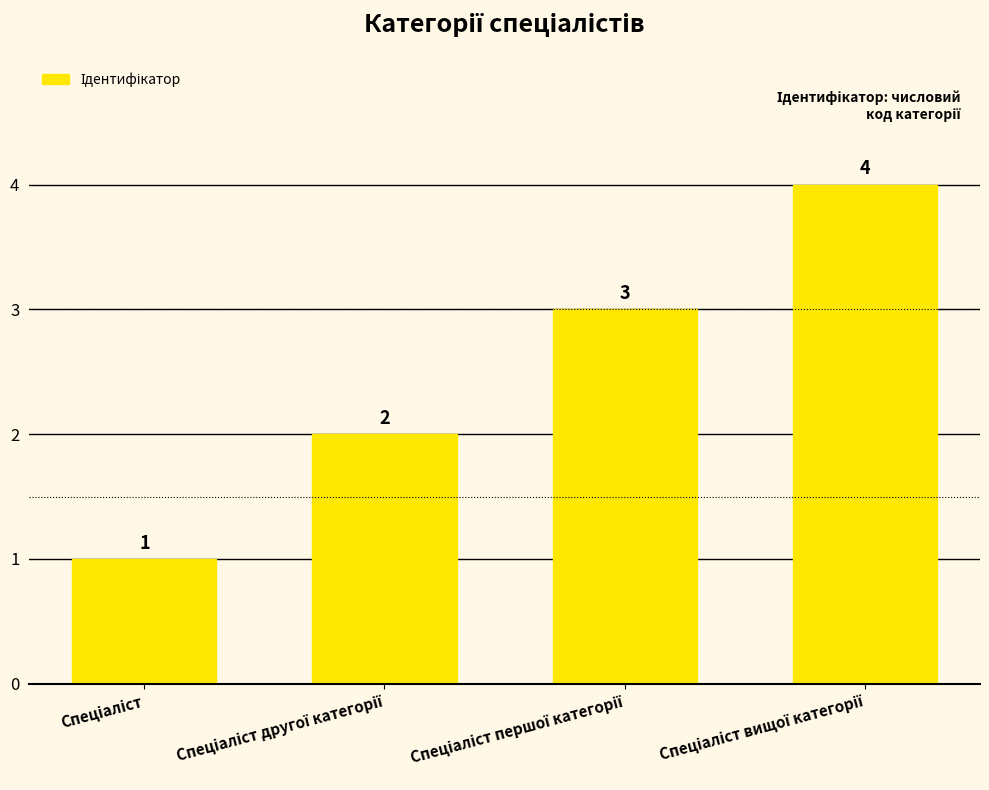

What is the value of the 2nd bar from the left?

2